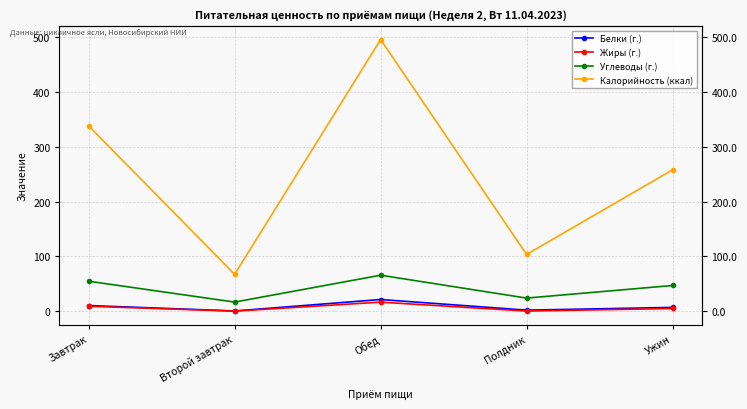

What is the highest value of the Калорийность (ккал) series?

495.8